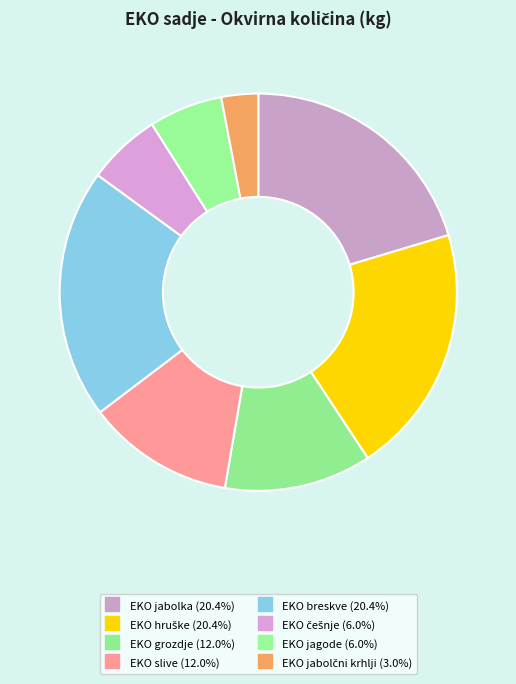

Does EKO češnje account for over 50% of the chart?

No